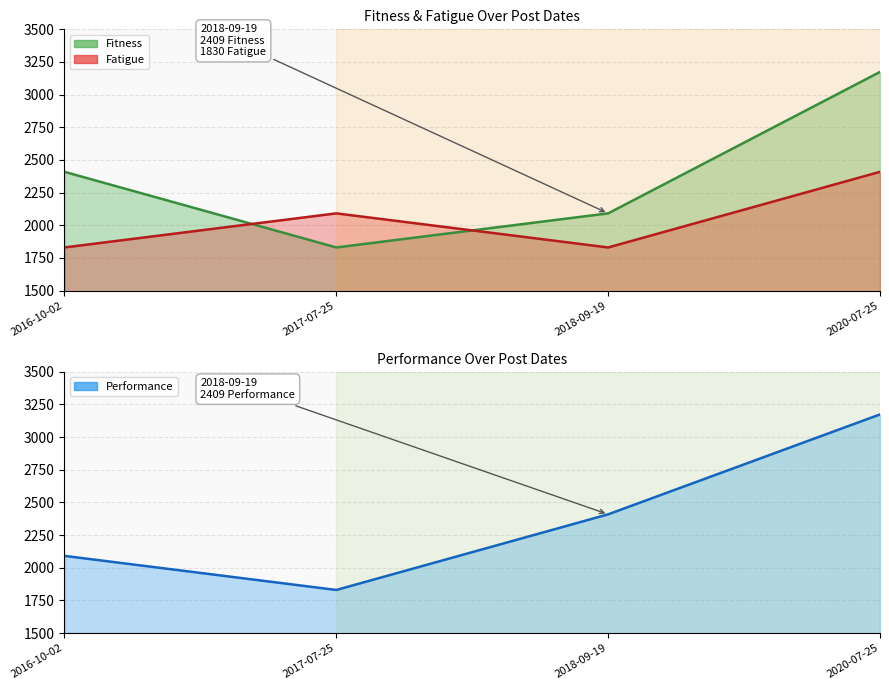

What is the highest value of the Fitness series?

3174